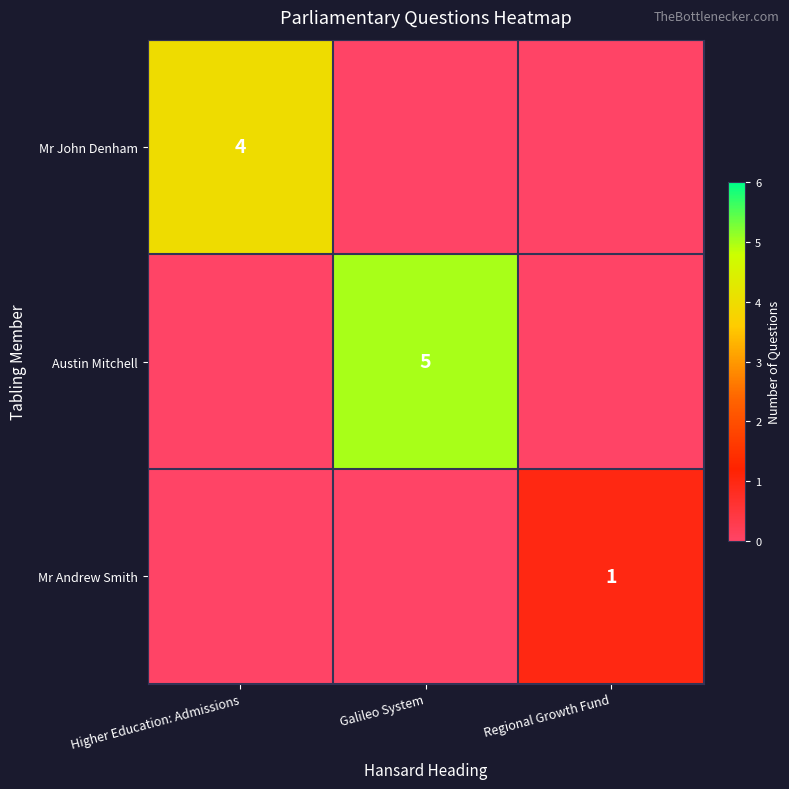

The Mr Andrew Smith series shows 2 at Regional Growth Fund. True or false?

False